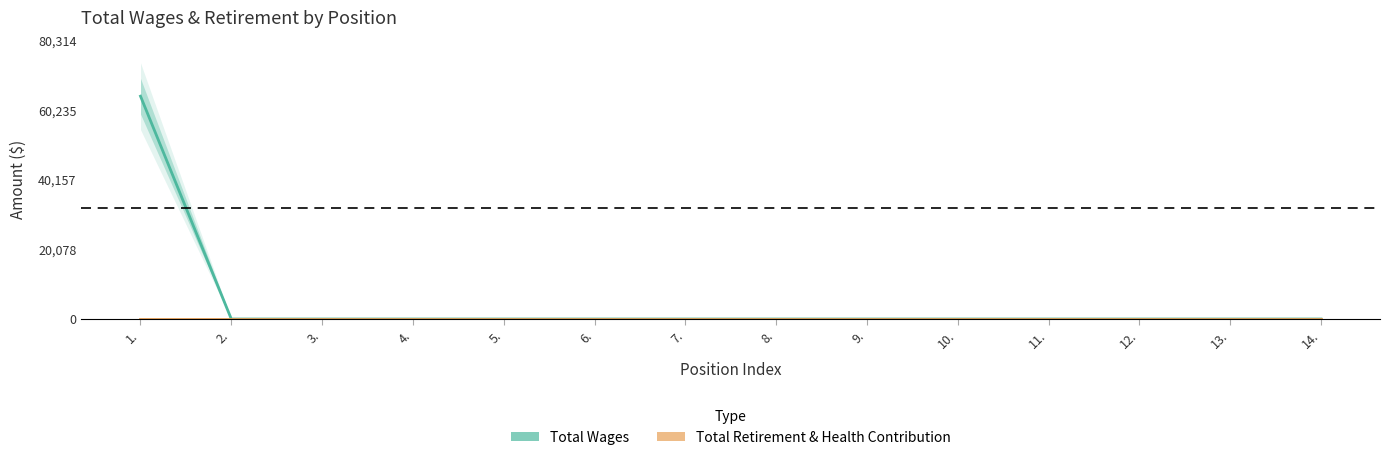

True or false: Total Wages and Total Retirement & Health Contribution intersect in this chart.

False